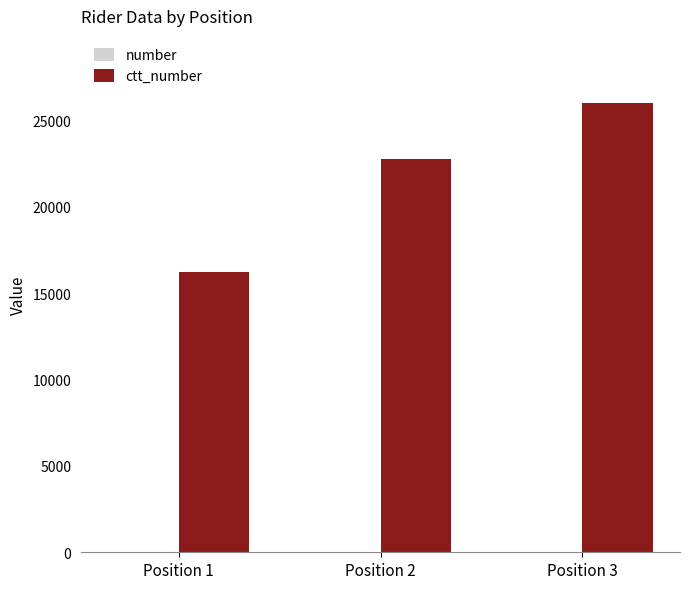

How many groups of bars are there?

3